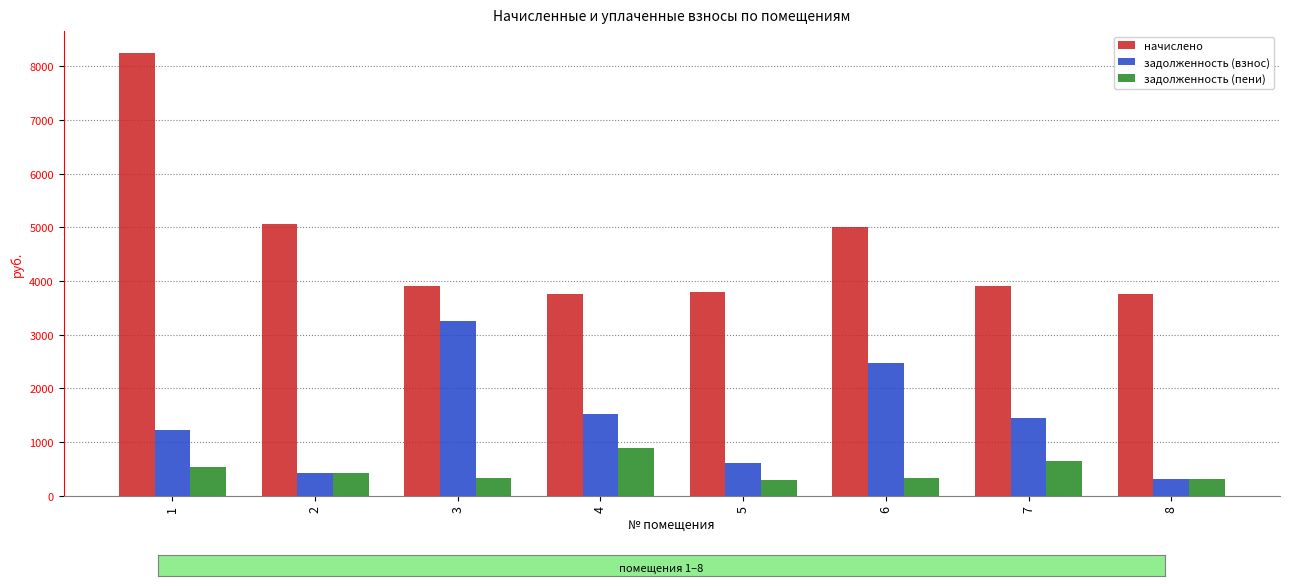

List the series in order of their overall mean, highest first.

начислено, задолженность (взнос), задолженность (пени)